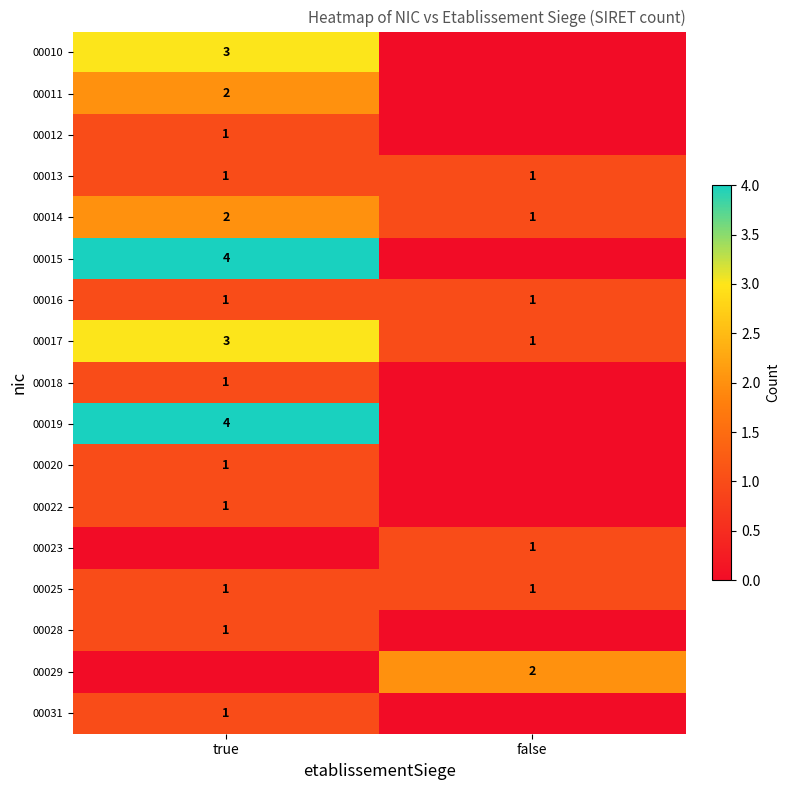

Which category has the highest value in the 00014 series?

true